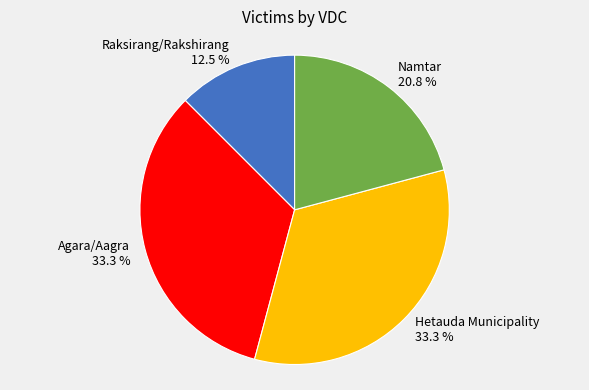

Is Namtar the majority of the pie?

No